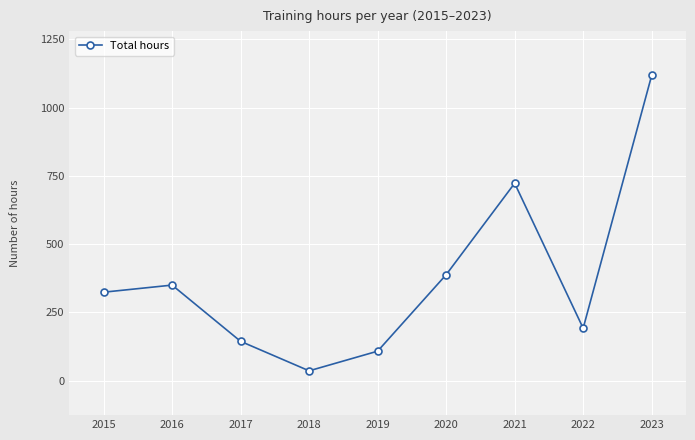

What is the ratio of the value at 2019 to the value at 2016?

0.3